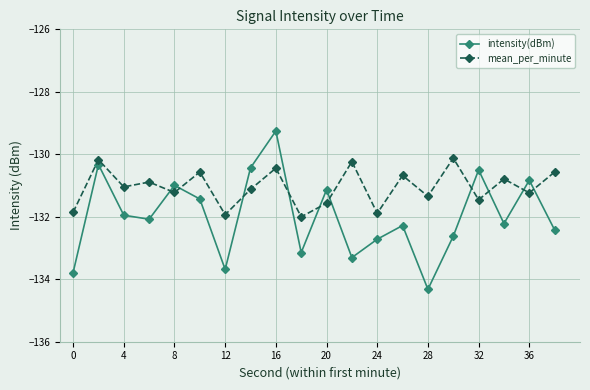

What is the value of the mean_per_minute point at the 17th from the left?

-131.5